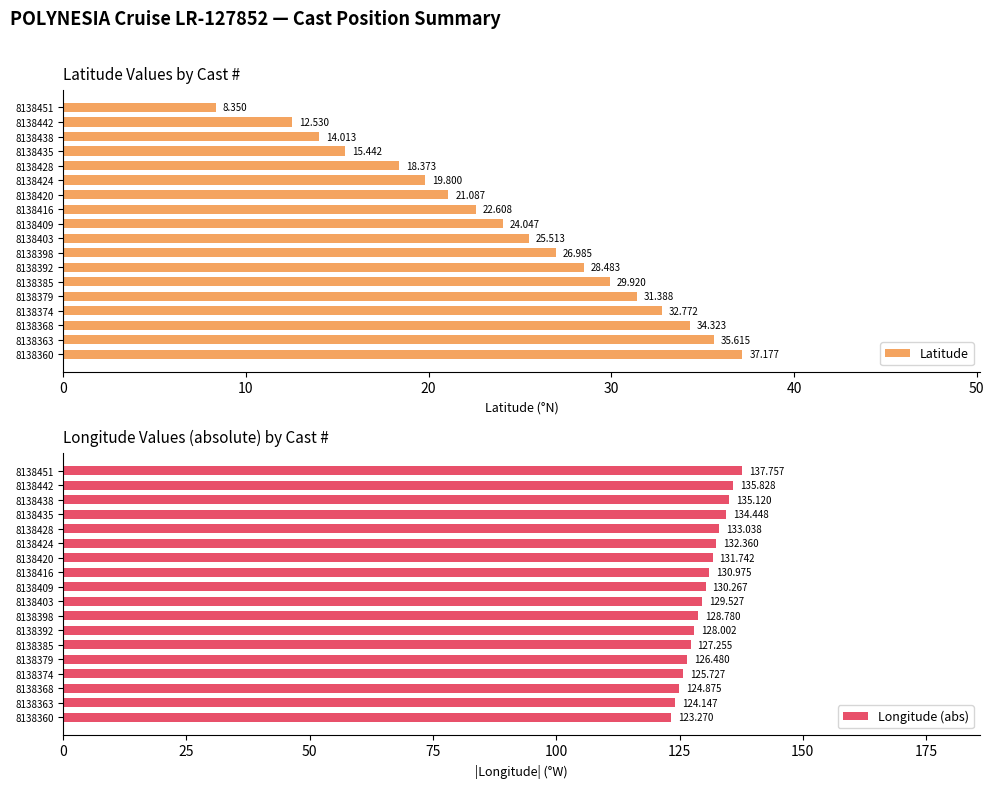

List the labels in order of Longitude (abs) value, smallest first.

8138360, 8138363, 8138368, 8138374, 8138379, 8138385, 8138392, 8138398, 8138403, 8138409, 8138416, 8138420, 8138424, 8138428, 8138435, 8138438, 8138442, 8138451